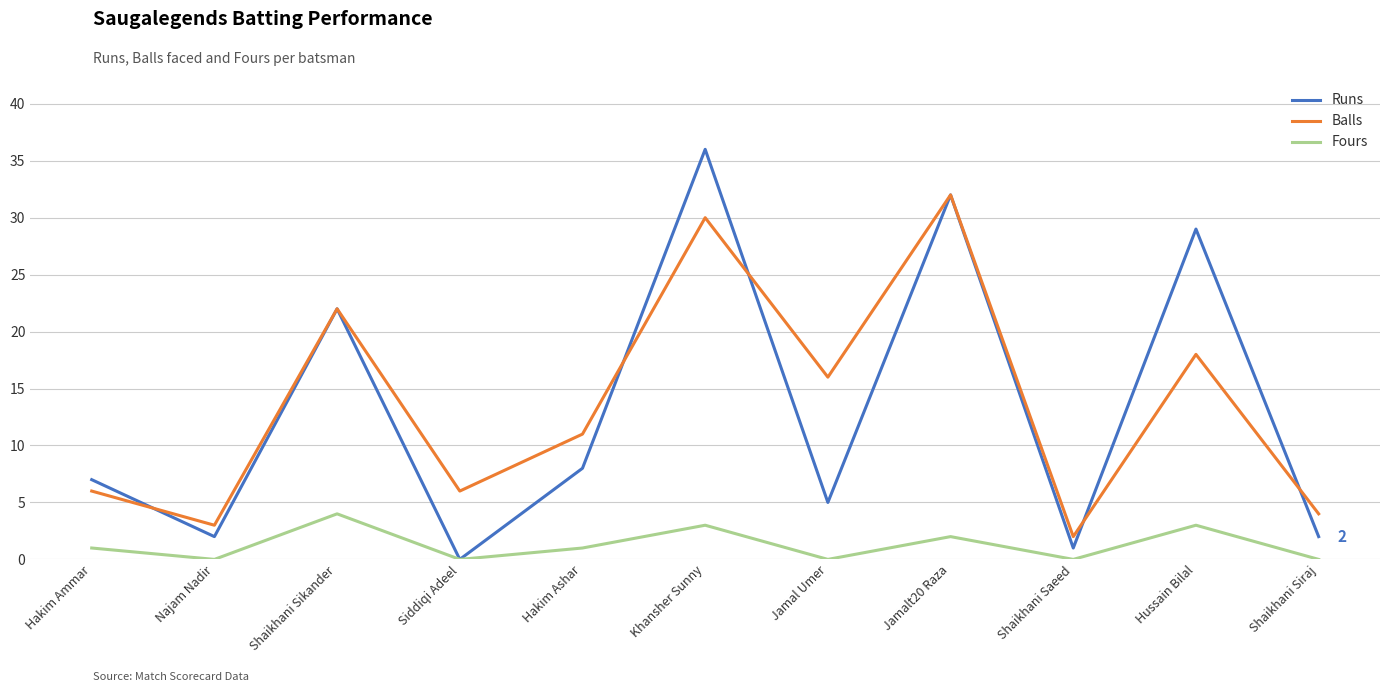

True or false: Balls has more than 0 interior local peaks.

True